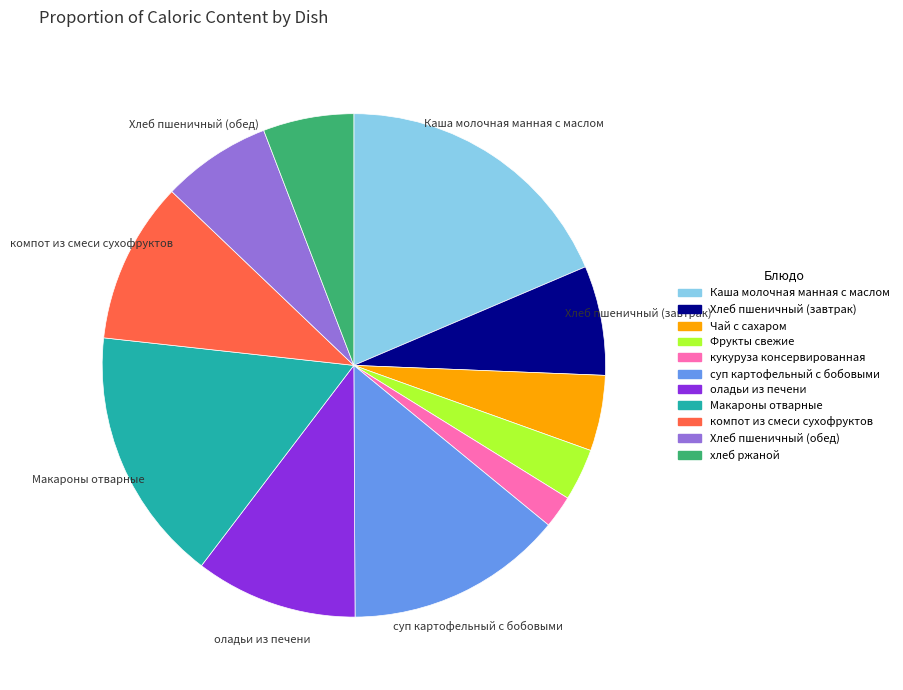

Is the sum of Макароны отварные and оладьи из печени greater than half?

No